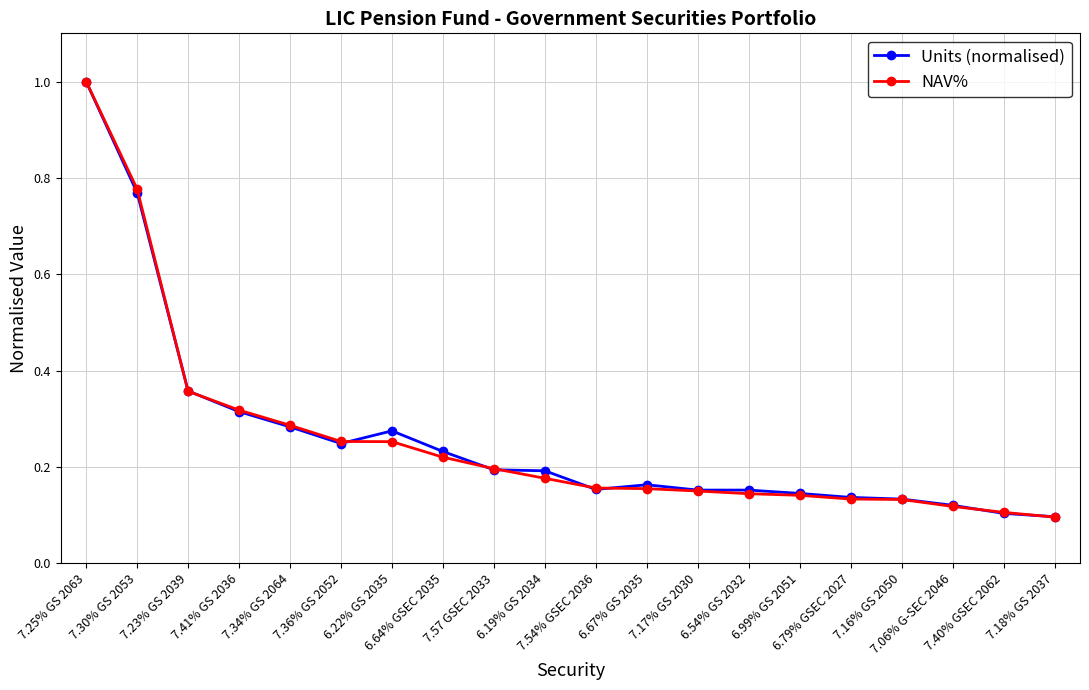

True or false: Units (normalised) has more than 1 interior local peaks.

True